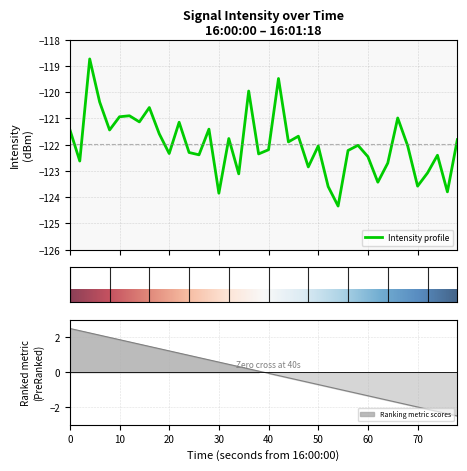

What is the value of the 4th point from the left?

-120.4